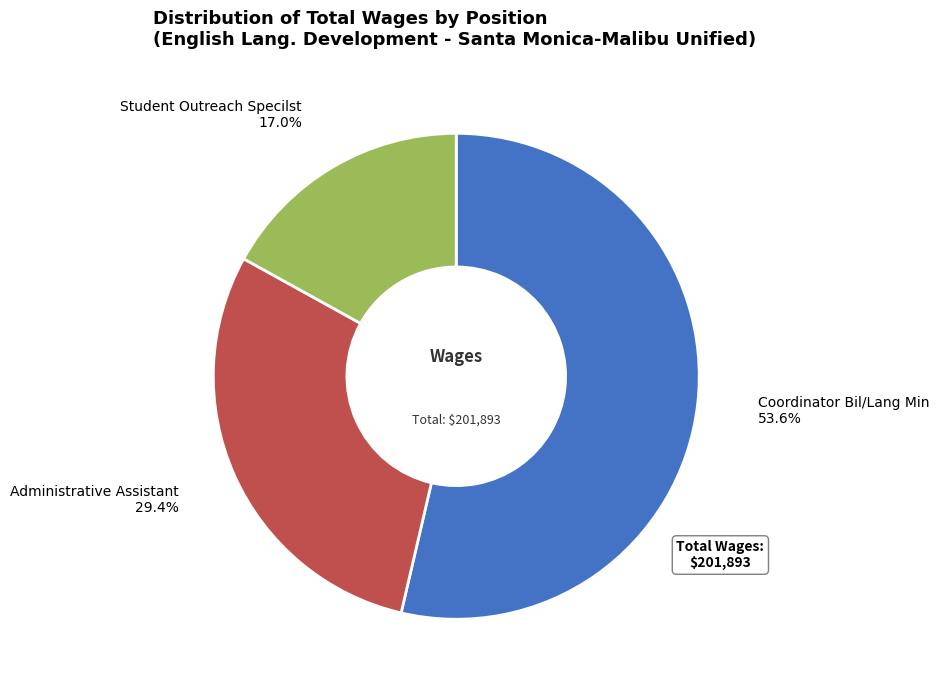

Is there a majority slice in this chart?

Yes